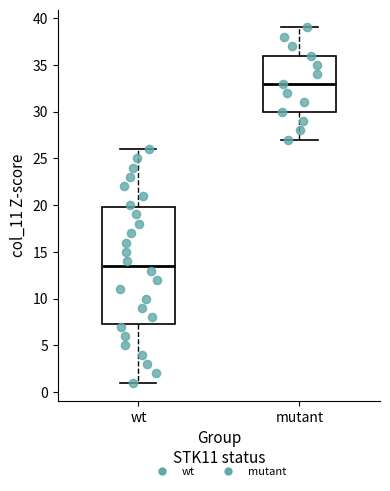

Where does the lower whisker of the box for wt end on the y-axis? The values are not printed on the chart, so give them approximately, as read against the axis.

1.0